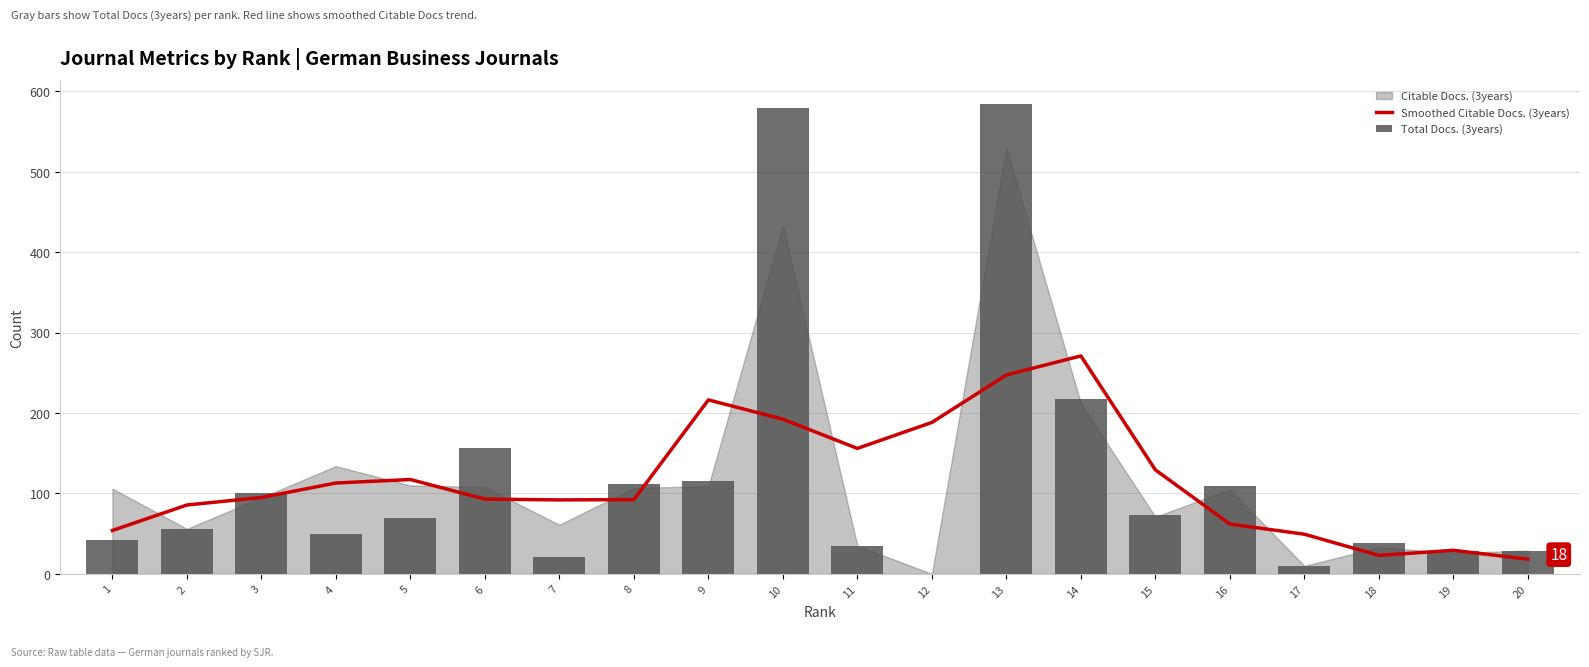

The value of Smoothed Citable Docs. (3years) at 8 is 92.3. True or false?

True